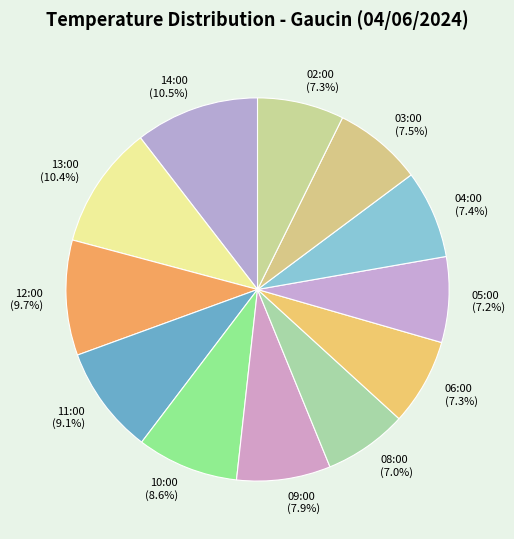

Do 11:00 and 08:00 together represent more than half of the pie?

No